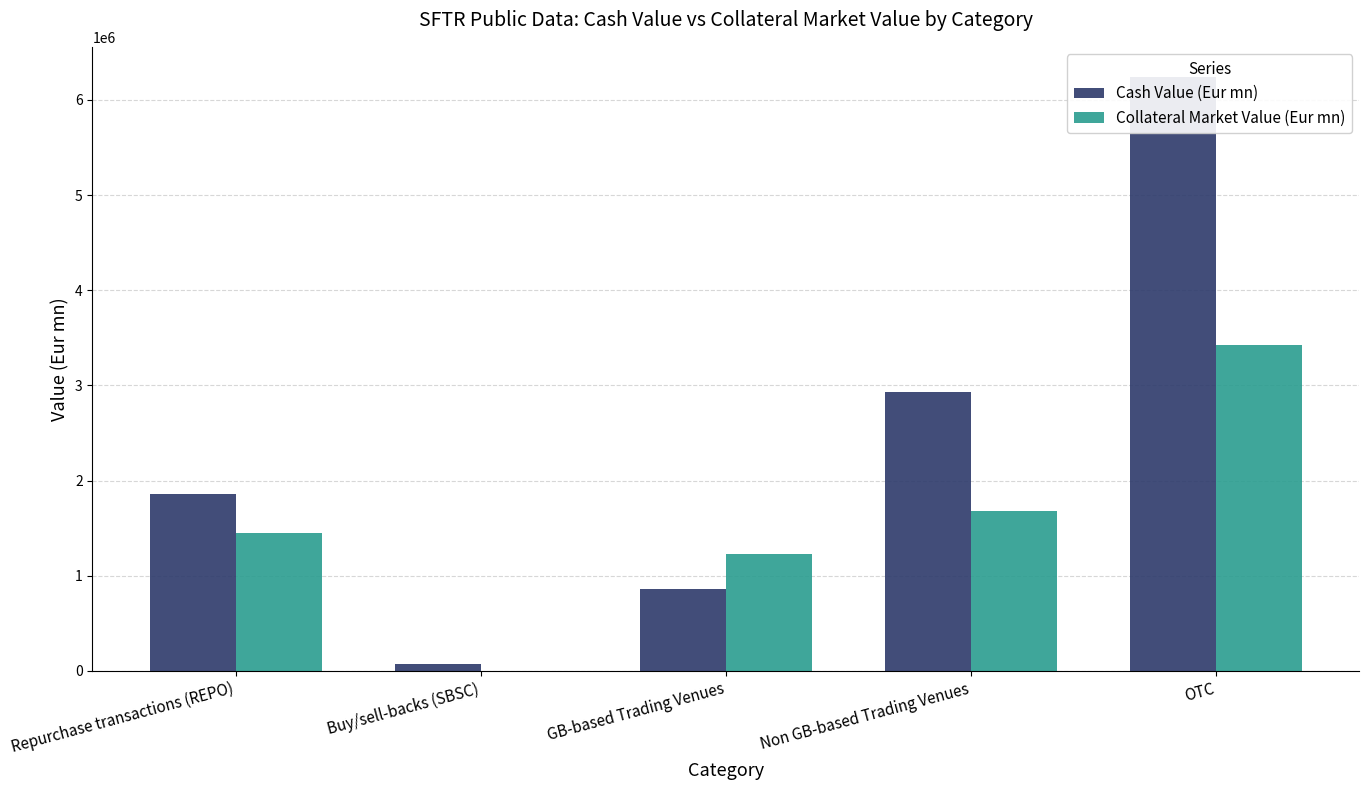

Rank the categories by Collateral Market Value (Eur mn) value from lowest to highest.

Buy/sell-backs (SBSC), GB-based Trading Venues, Repurchase transactions (REPO), Non GB-based Trading Venues, OTC